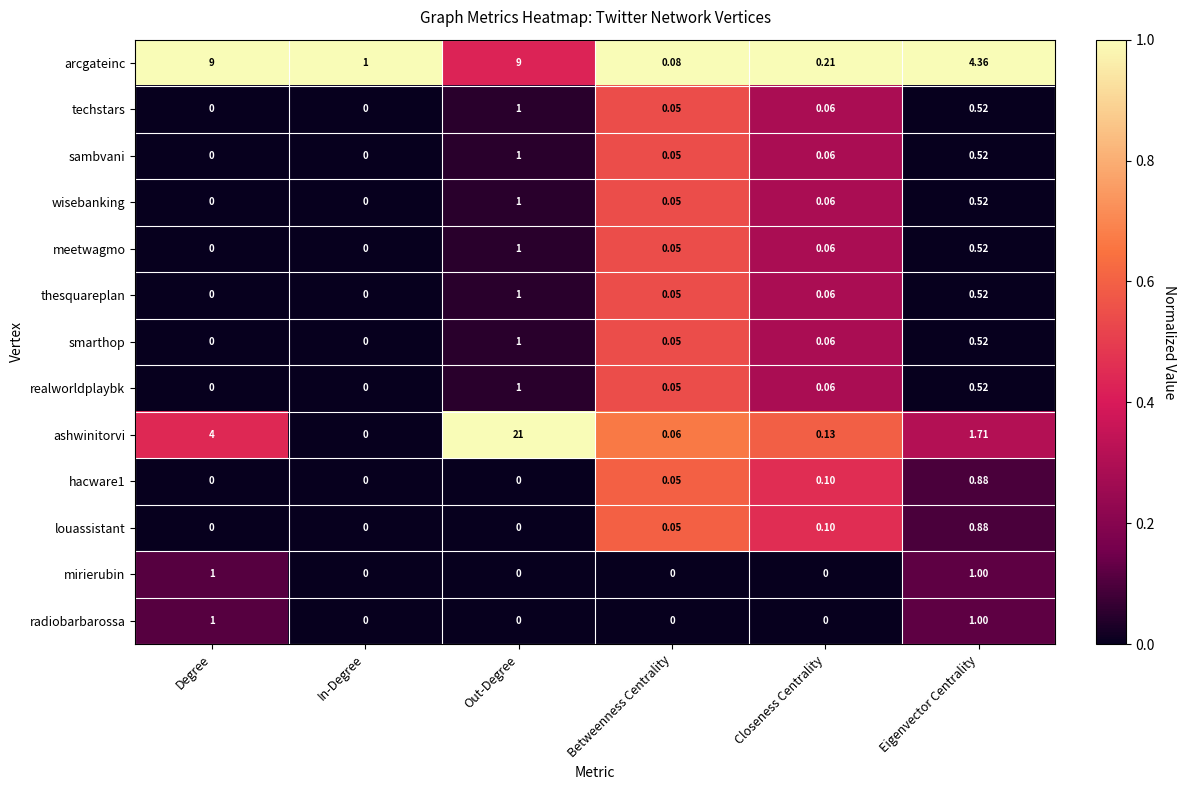

Which series has the largest total across all categories?

ashwinitorvi